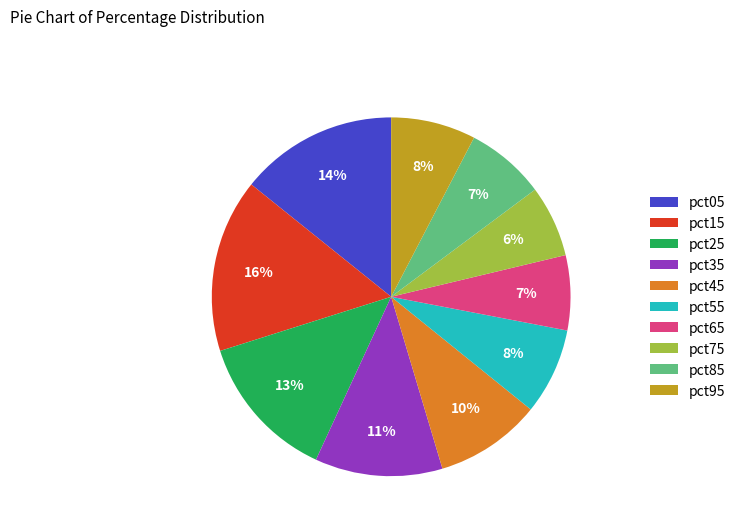

Which has a higher value, pct75 or pct15?

pct15